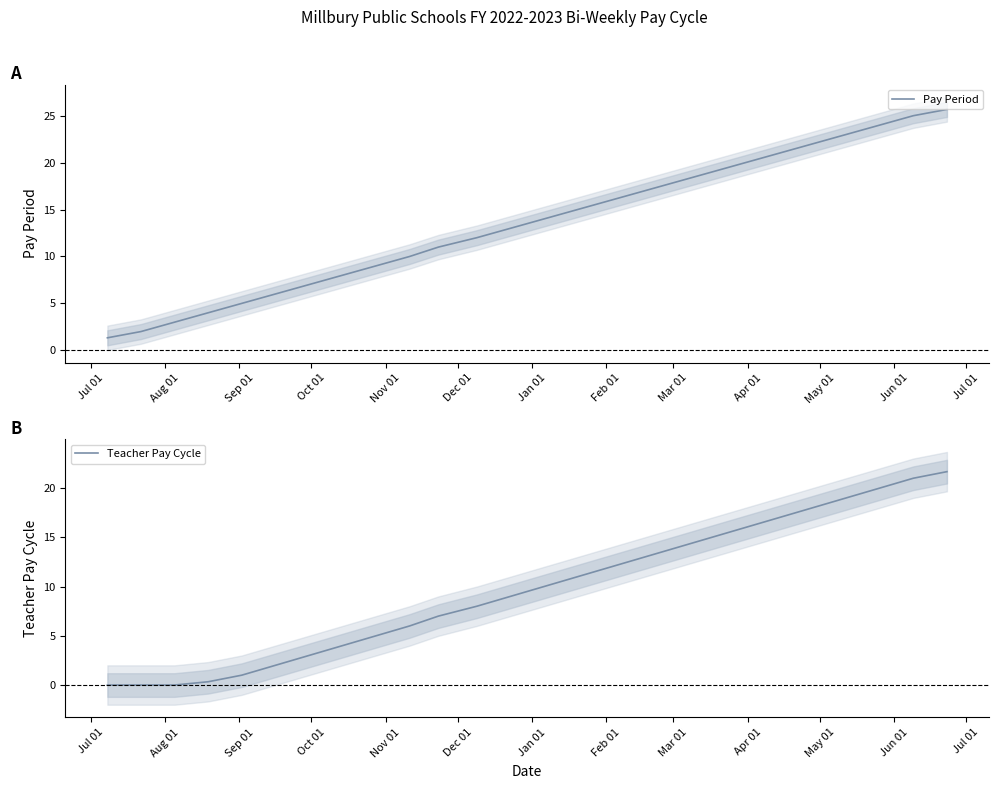

What is the minimum value for Pay Period?

1.3